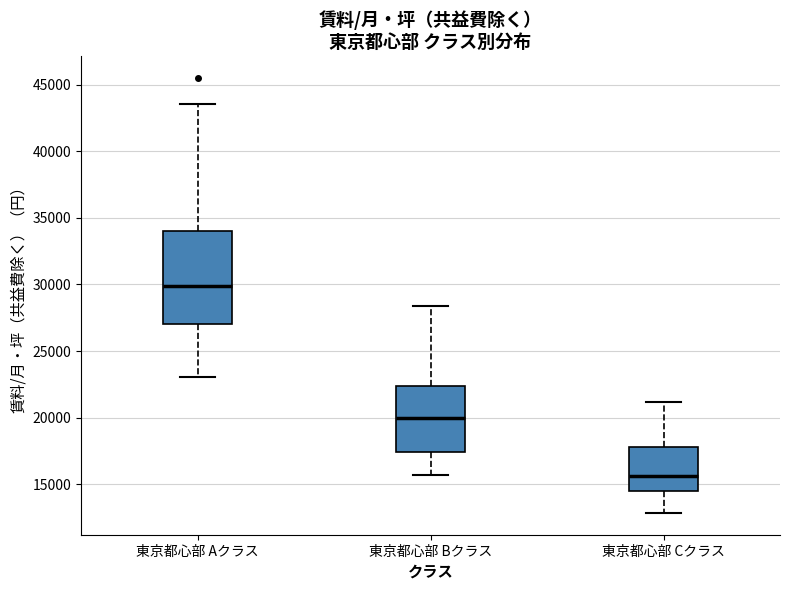

Reading left to right, transcribe this box plot: for each box, give where its median line is, the range the box spans, and where its two whiskers end, as read against the y-axis. The values are not printed on the chart, so give them approximately, as read against the axis.

東京都心部 Aクラス: median 30000, box 27000 to 34000, whiskers 23000 to 43500
東京都心部 Bクラス: median 20000, box 17500 to 22500, whiskers 15500 to 28500
東京都心部 Cクラス: median 15500, box 14500 to 18000, whiskers 13000 to 21000